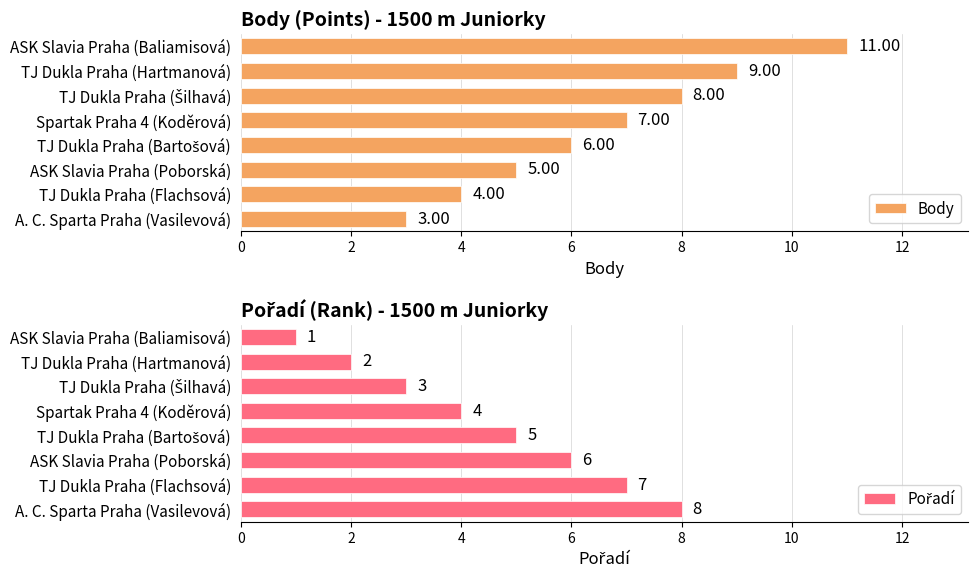

Rank the series by their maximum value, from highest to lowest.

Body, Pořadí